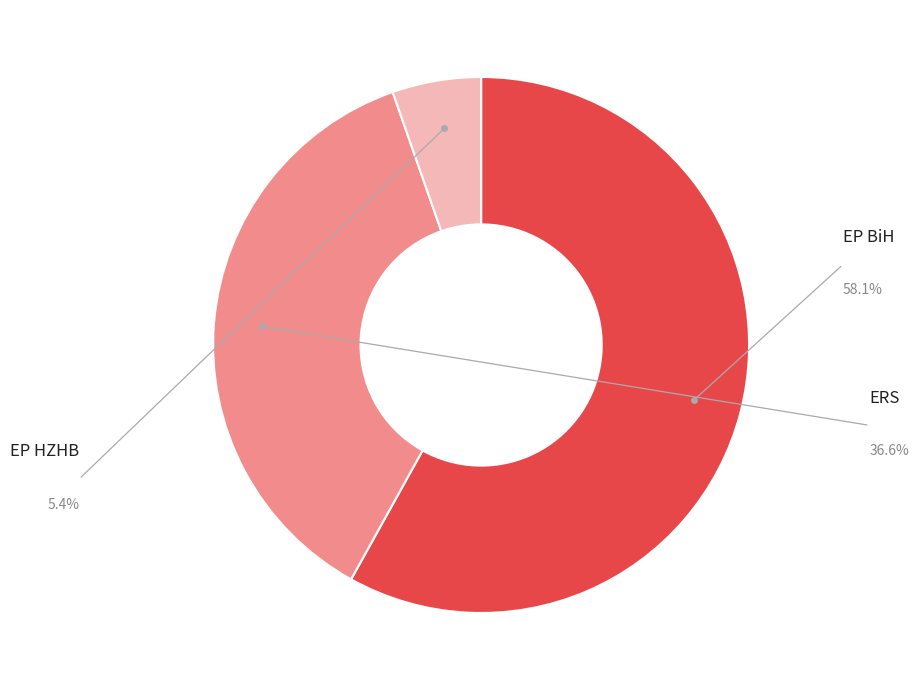

Does any single category account for the majority?

Yes